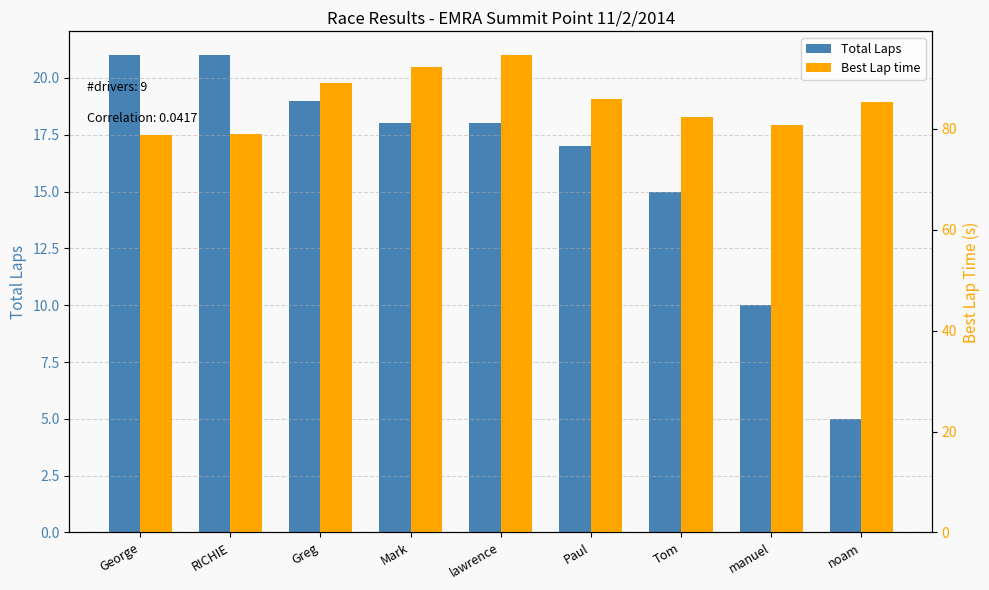

What is the label of the 7th bar from the right?

Greg